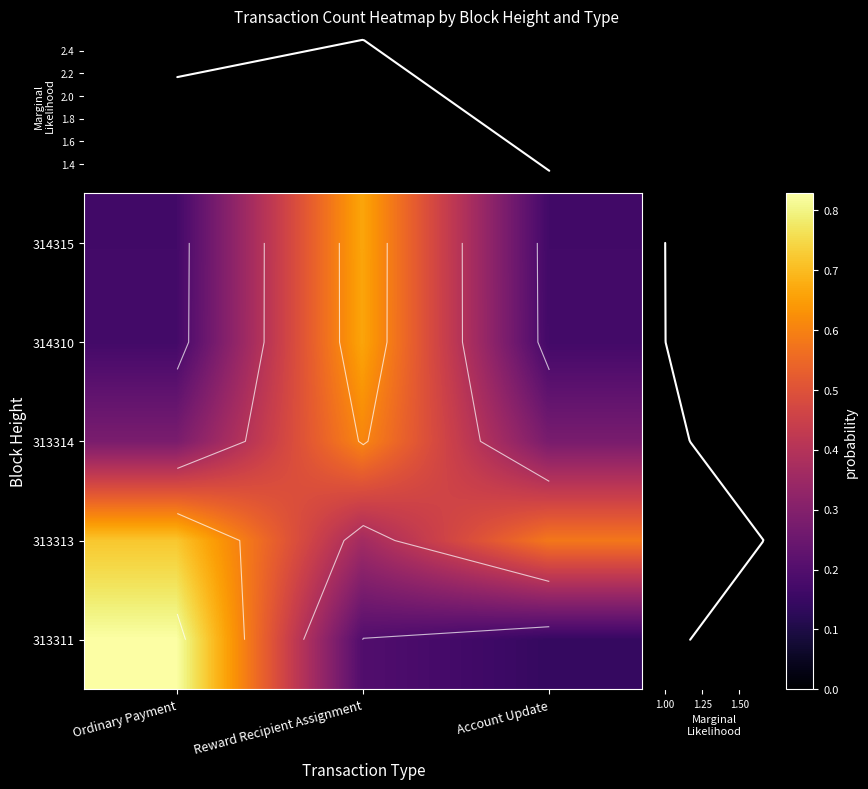

At which label does 313314 reach its minimum?

Ordinary Payment